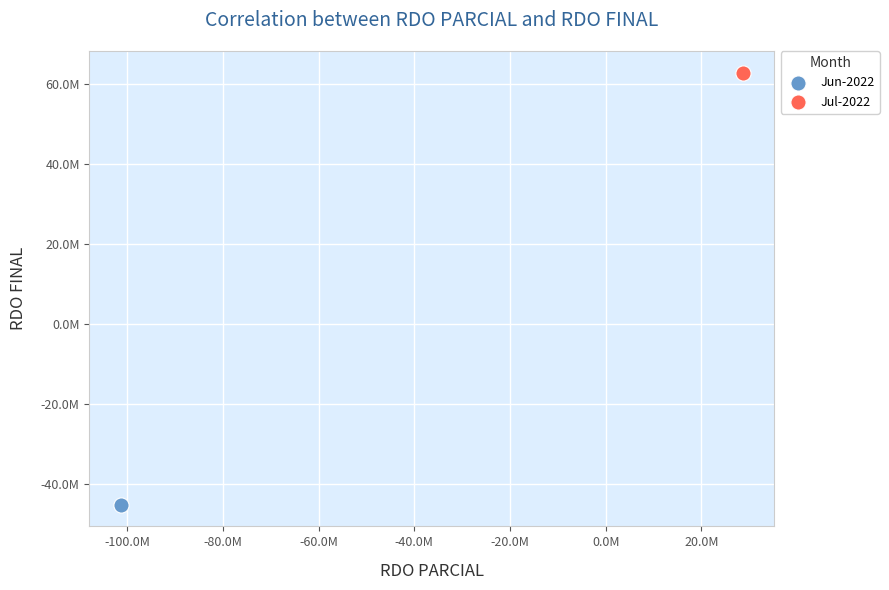

What are all the series names shown in the legend?

Jun-2022, Jul-2022